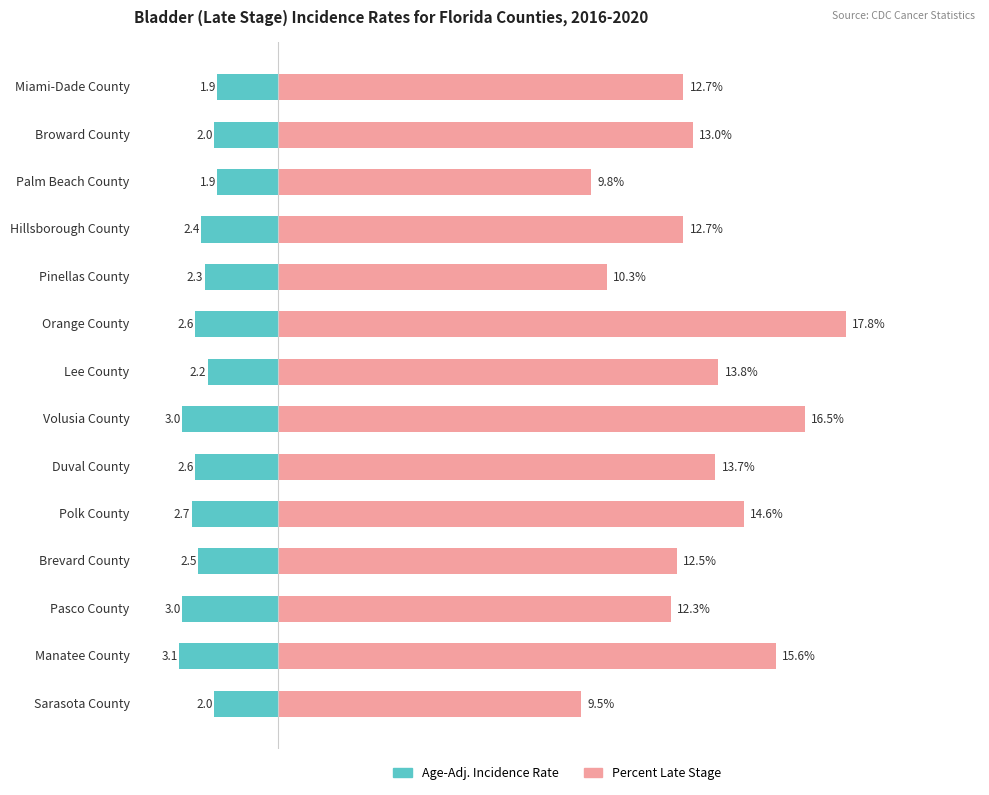

What is the value of the Age-Adj. Incidence Rate bar at the 4th from the left?

-2.4